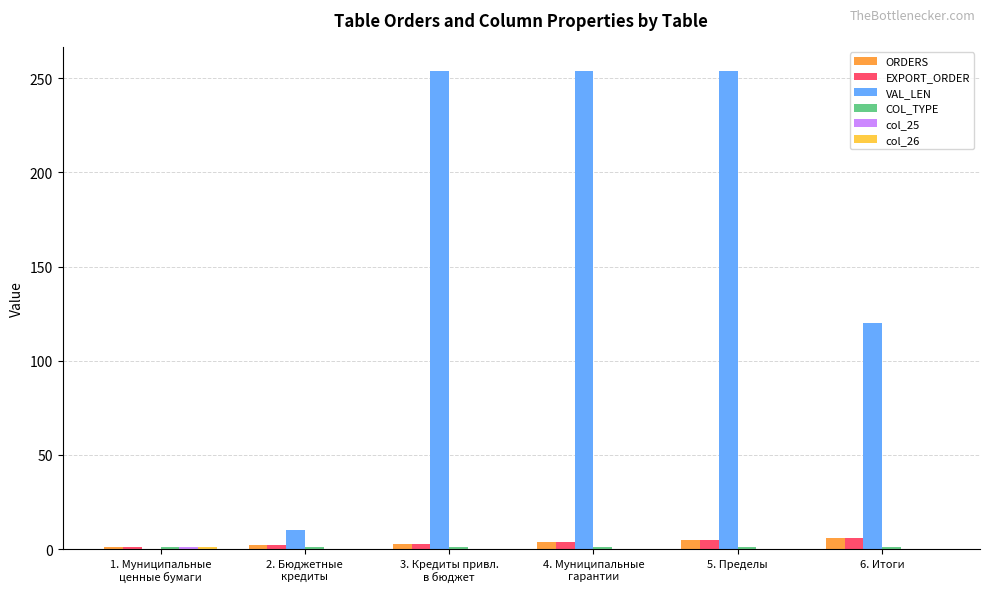

Which series has the largest total across all categories?

VAL_LEN